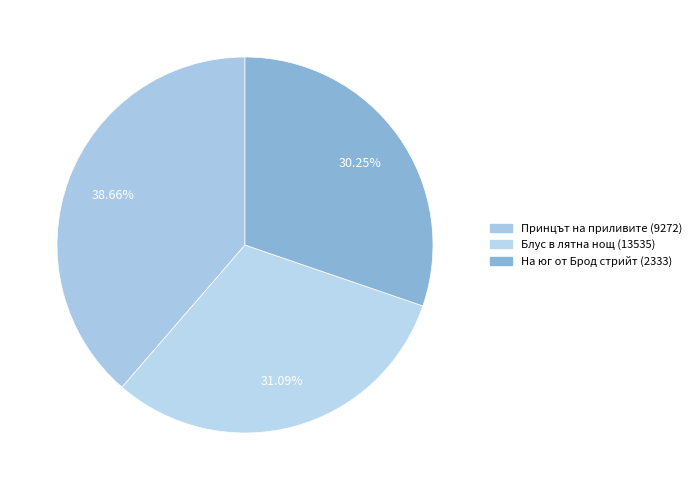

How many slices are in this pie chart?

3